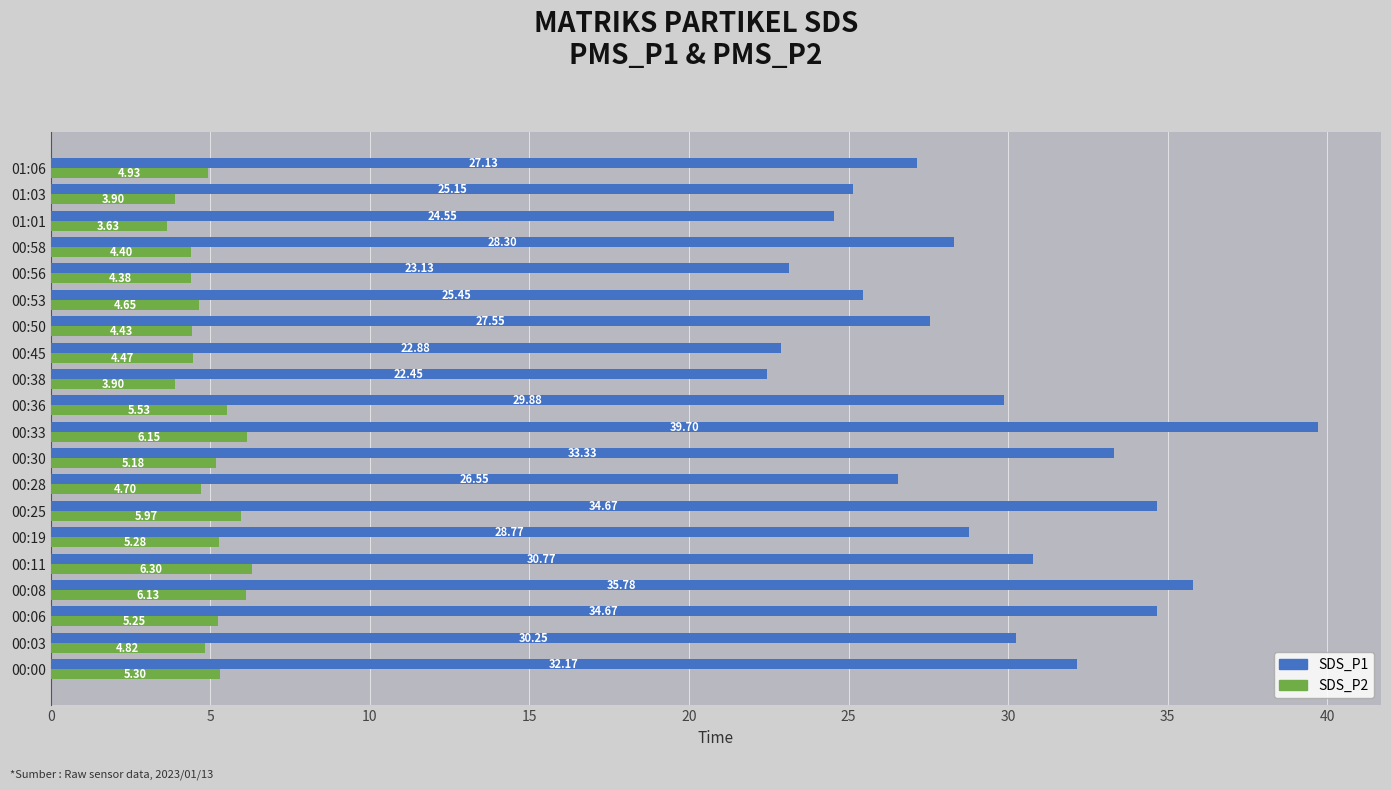

What is the difference between the highest and lowest values at 00:00?

26.9